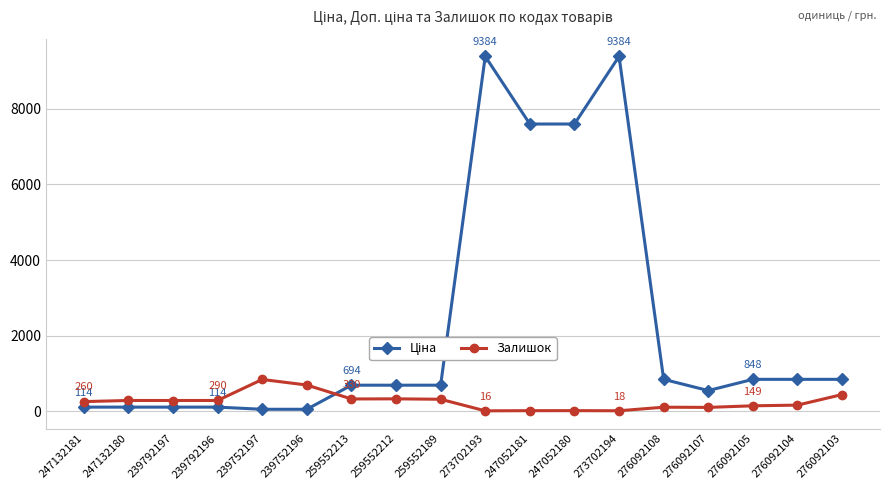

True or false: Залишок has more than 0 points higher than both neighbors.

True